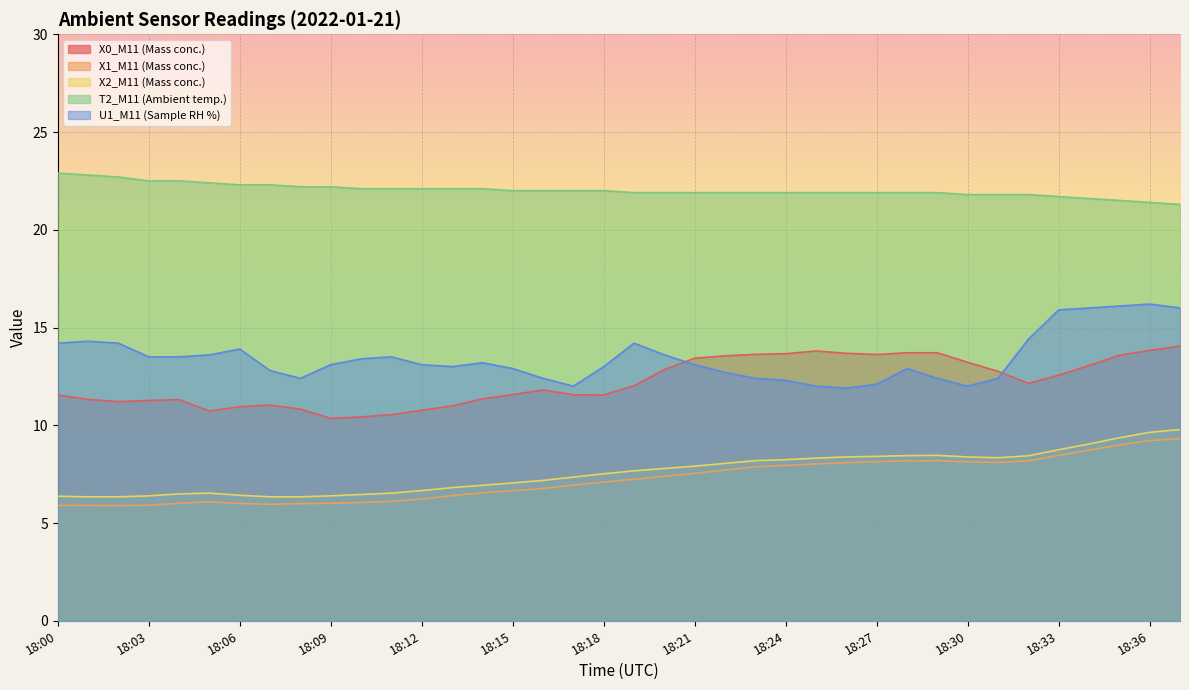

Between 18:20 and 18:36, which series saw the biggest shift?

U1_M11 (Sample RH %)